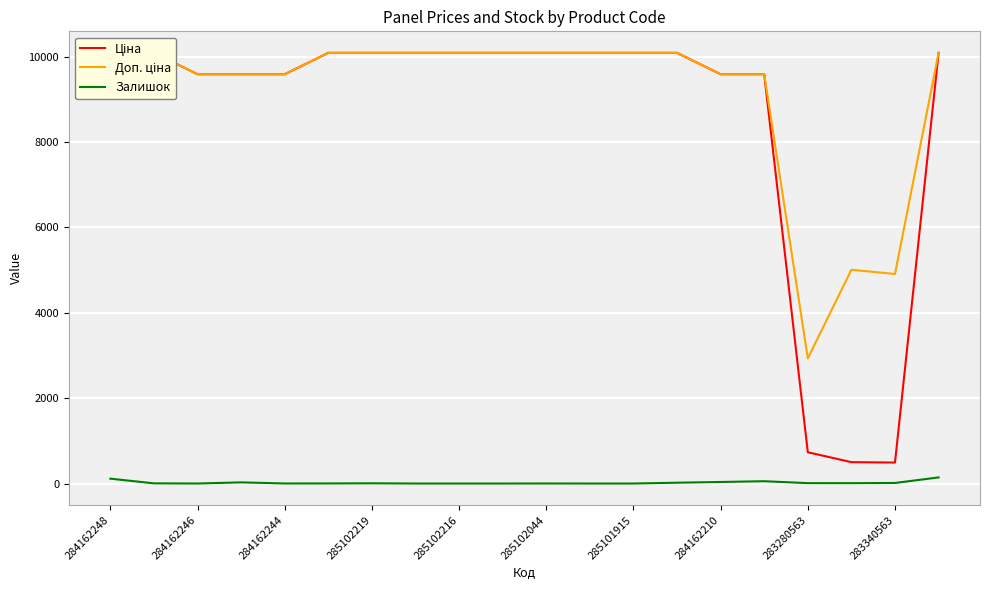

How many interior local peaks does the Доп. ціна series have?

2